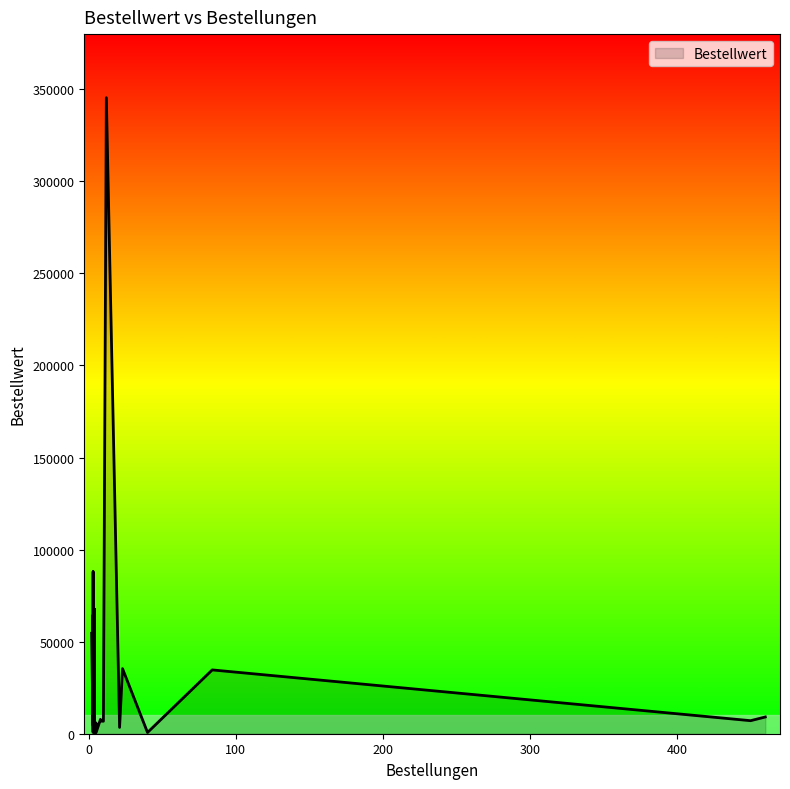

Count the number of data series in this chart.

1